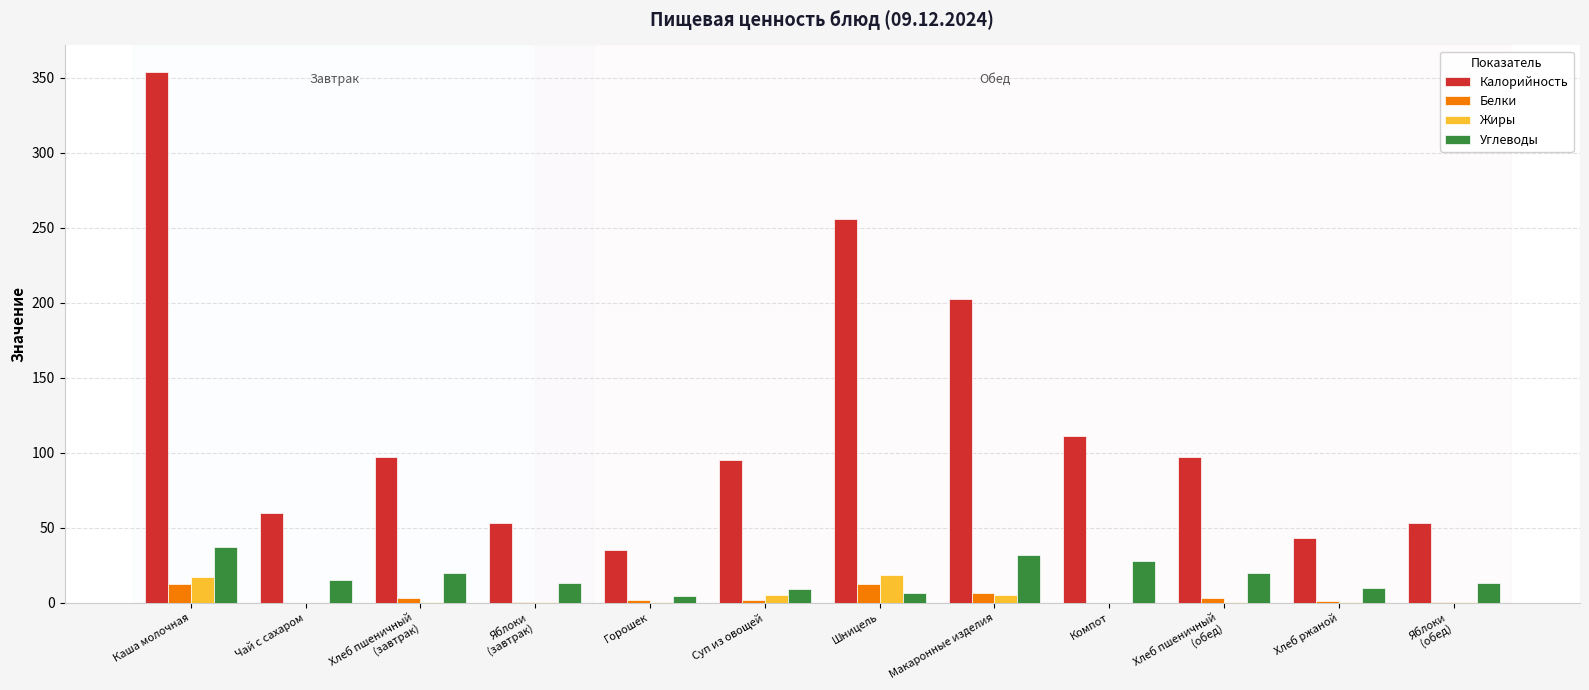

What is the greatest value displayed?

353.7